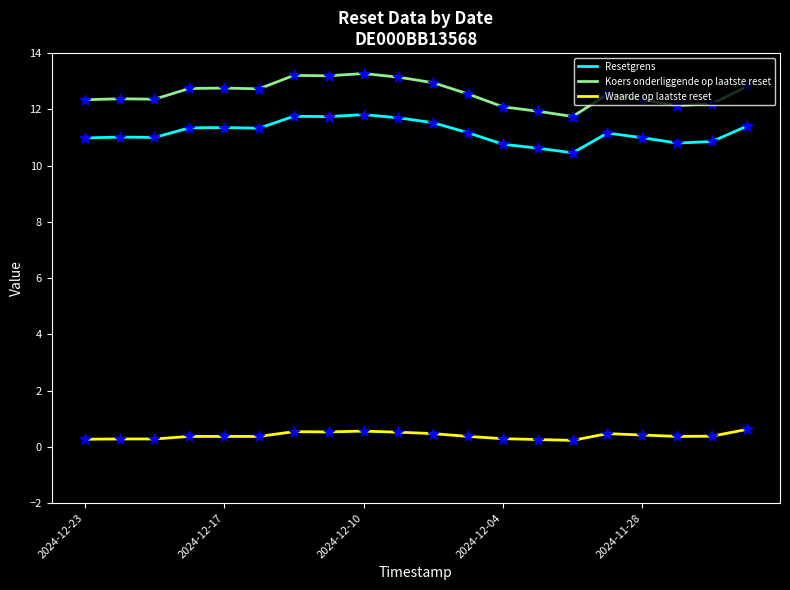

Which series has the largest range (max minus min)?

Koers onderliggende op laatste reset